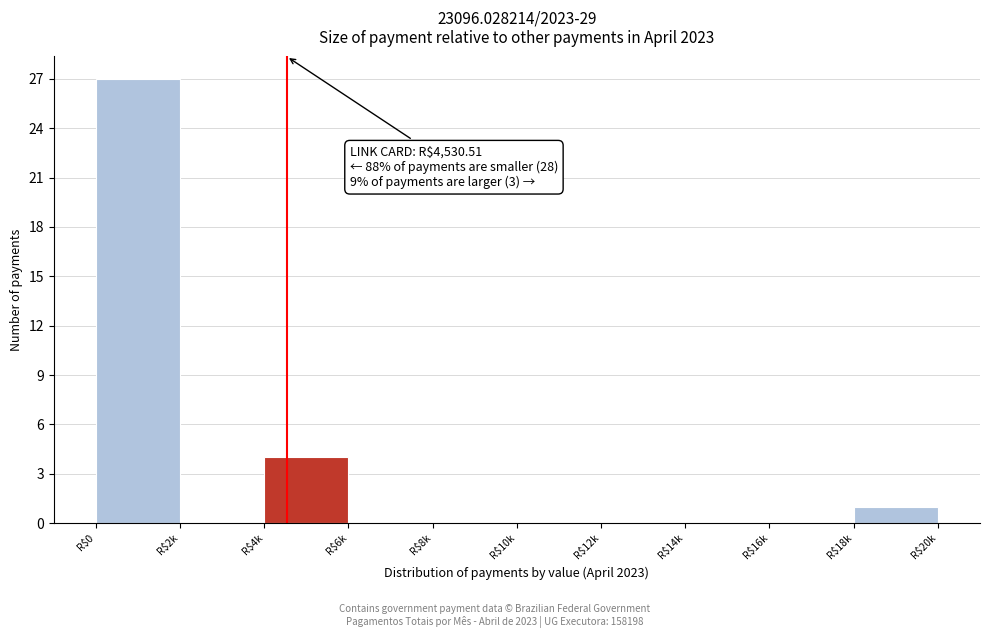

What is the sum of all values?

32